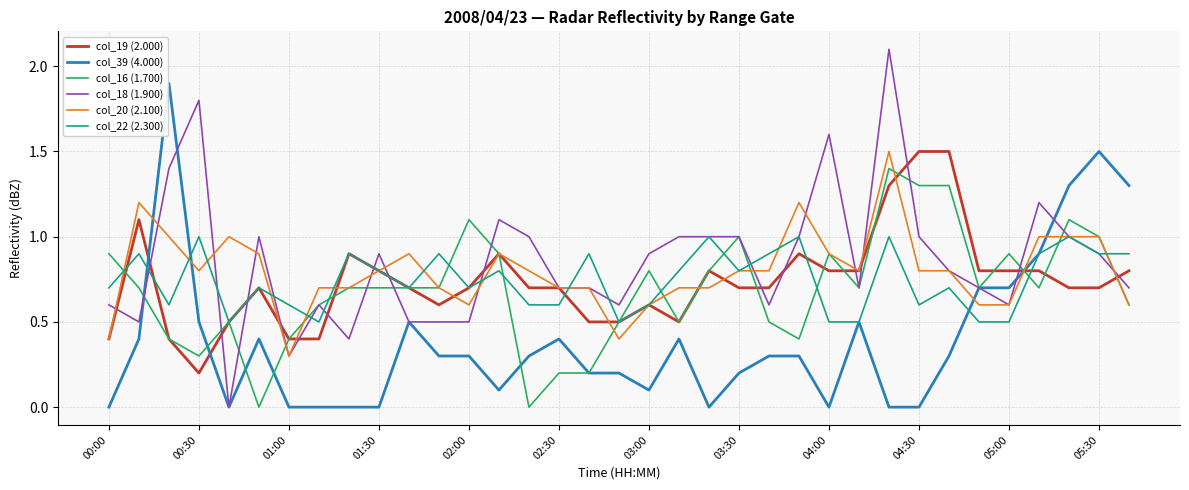

What is the maximum value for col_19 (2.000)?

1.5